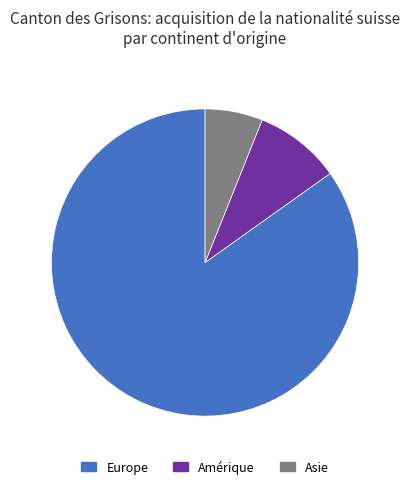

How many segments does this pie chart have?

3